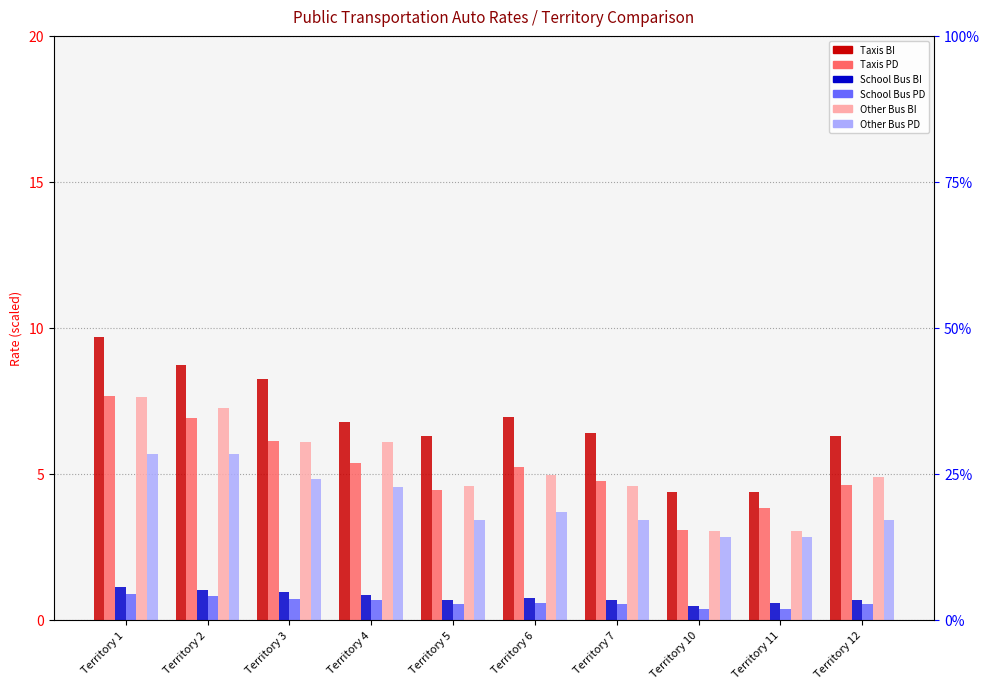

List the series in order of their peak value, highest first.

Taxis BI, Taxis PD, Other Bus BI, Other Bus PD, School Bus BI, School Bus PD